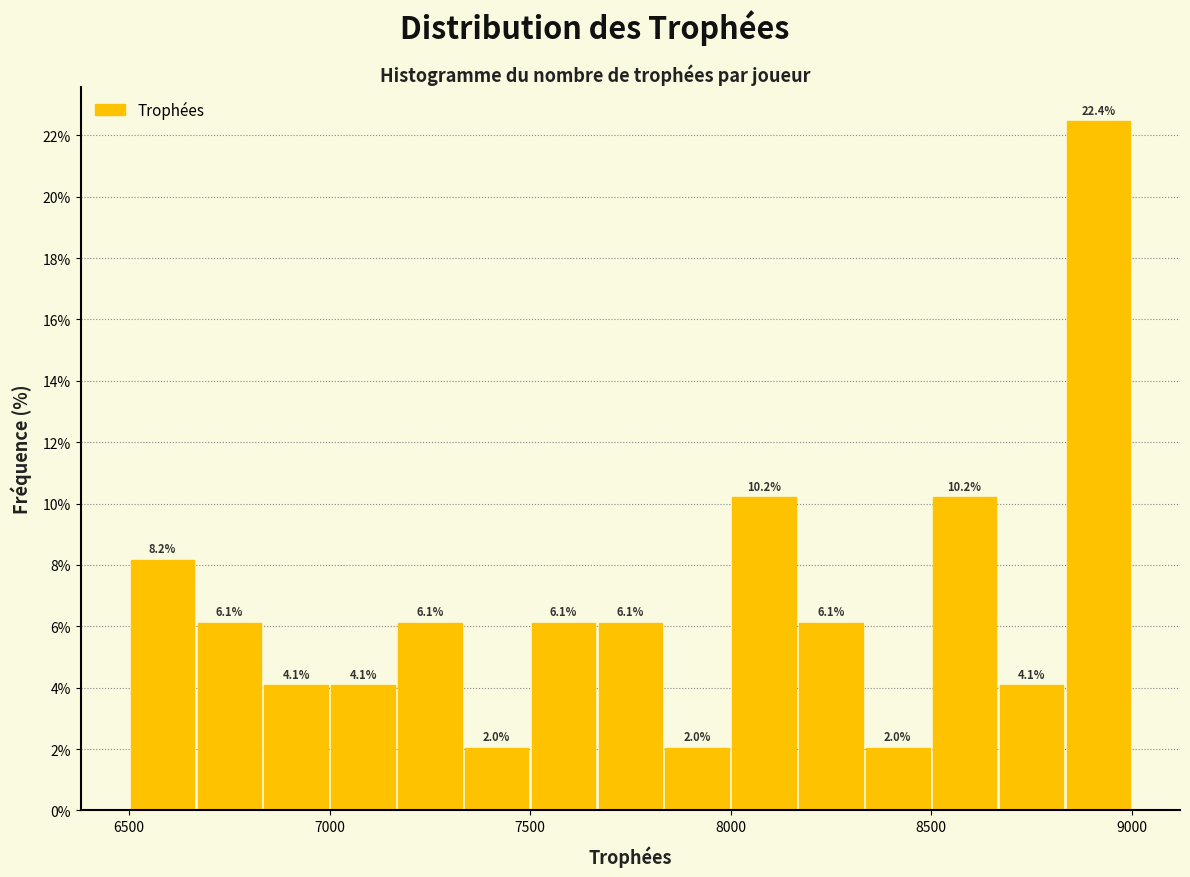

Around what value on the x-axis is the tallest bar? Give the approximate position of its centre, as read against the axis.

8900